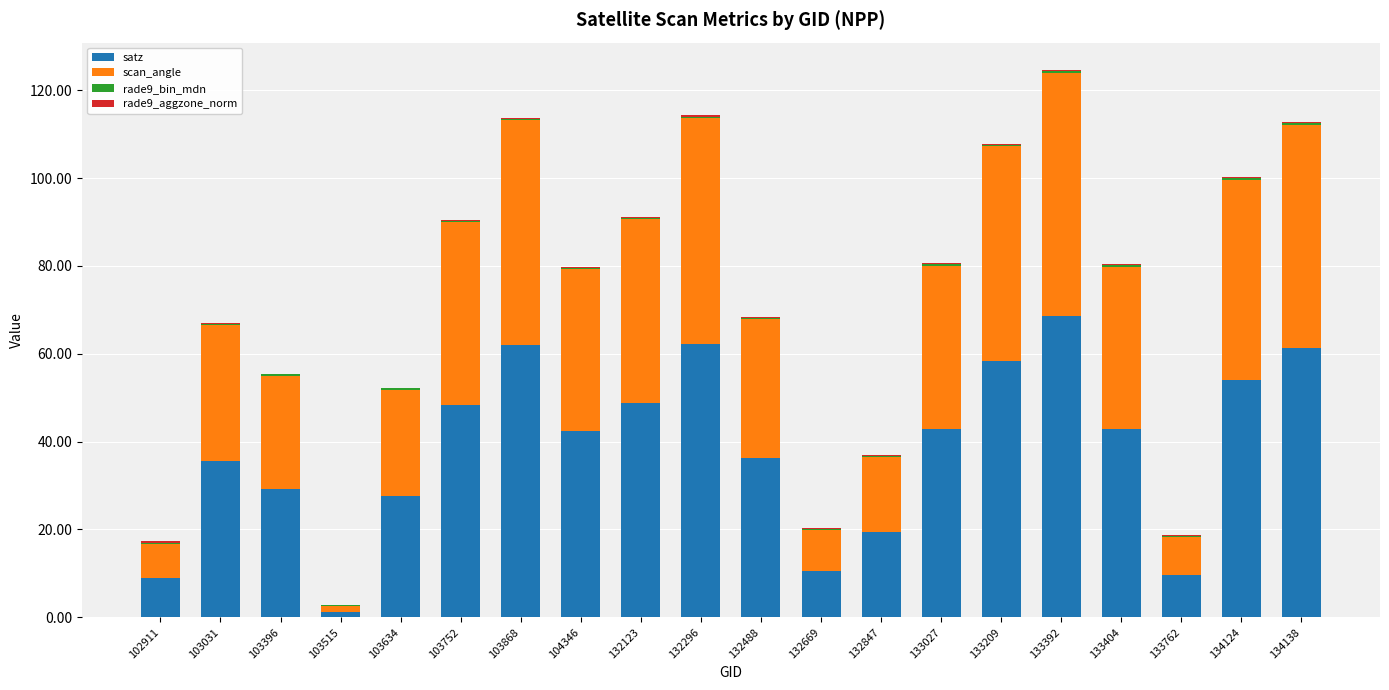

Which category has the highest value in the satz series?

133392